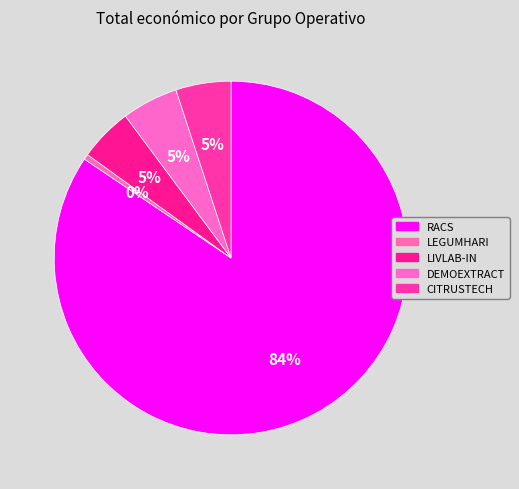

Which has a higher value, LIVLAB-IN or LEGUMHARI?

LIVLAB-IN